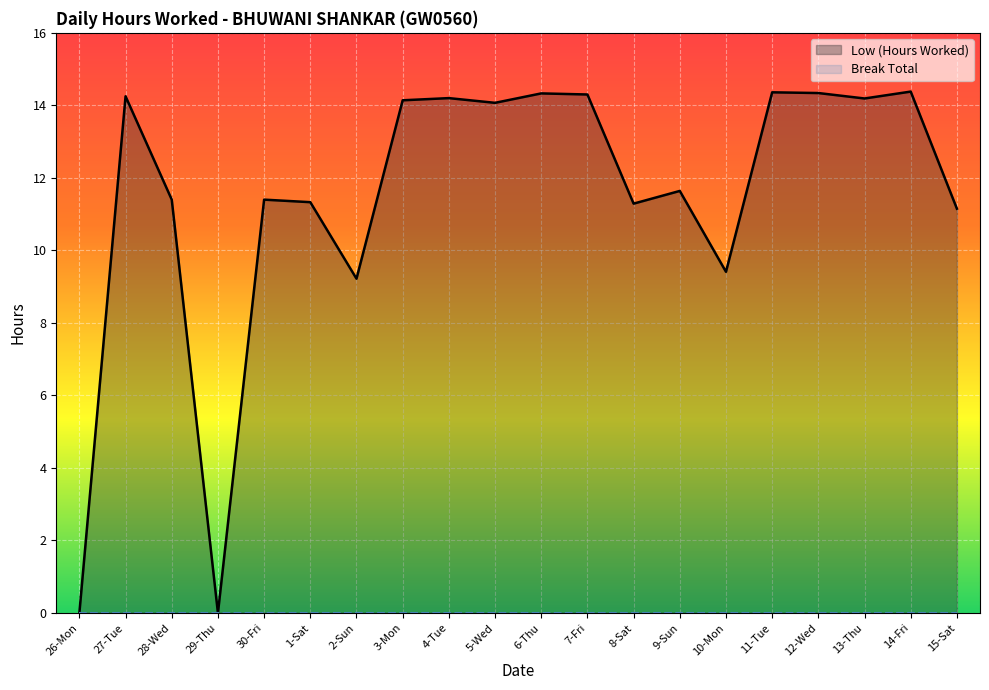

Reading left to right, transcribe all the data shown in this chart.

0.0	14.2	11.4	0.0	11.4	11.3	9.2	14.1	14.2	14.1	14.3	14.3	11.3	11.6	9.4	14.4	14.3	14.2	14.4	11.2